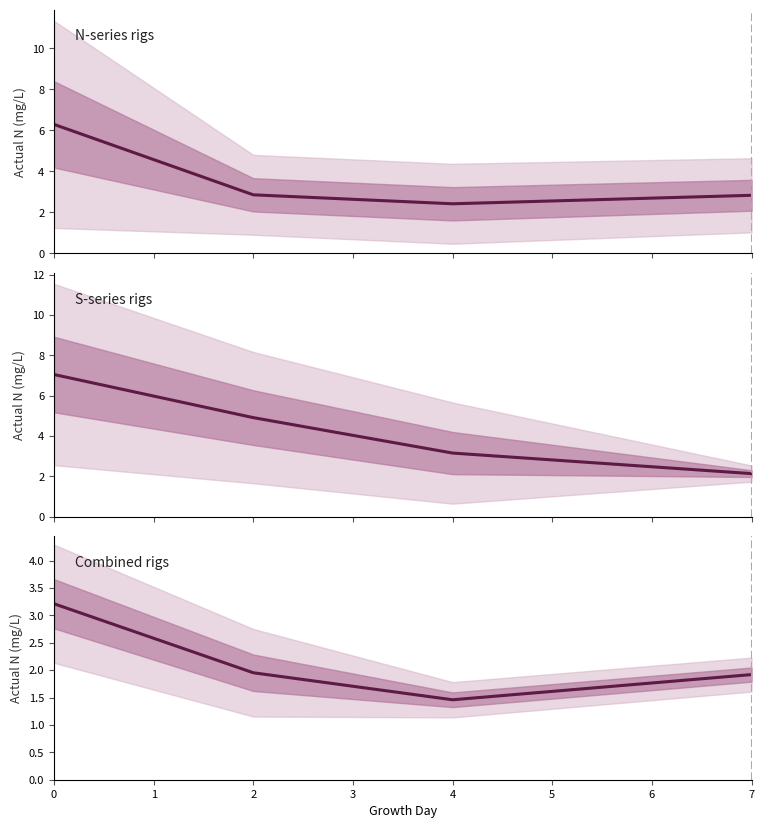

Reading left to right, extract all data points from this chart.

N-series rigs: 6.3	2.9	2.4	2.8
S-series rigs: 7.0	4.9	3.1	2.1
Combined rigs: 3.2	2.0	1.5	1.9